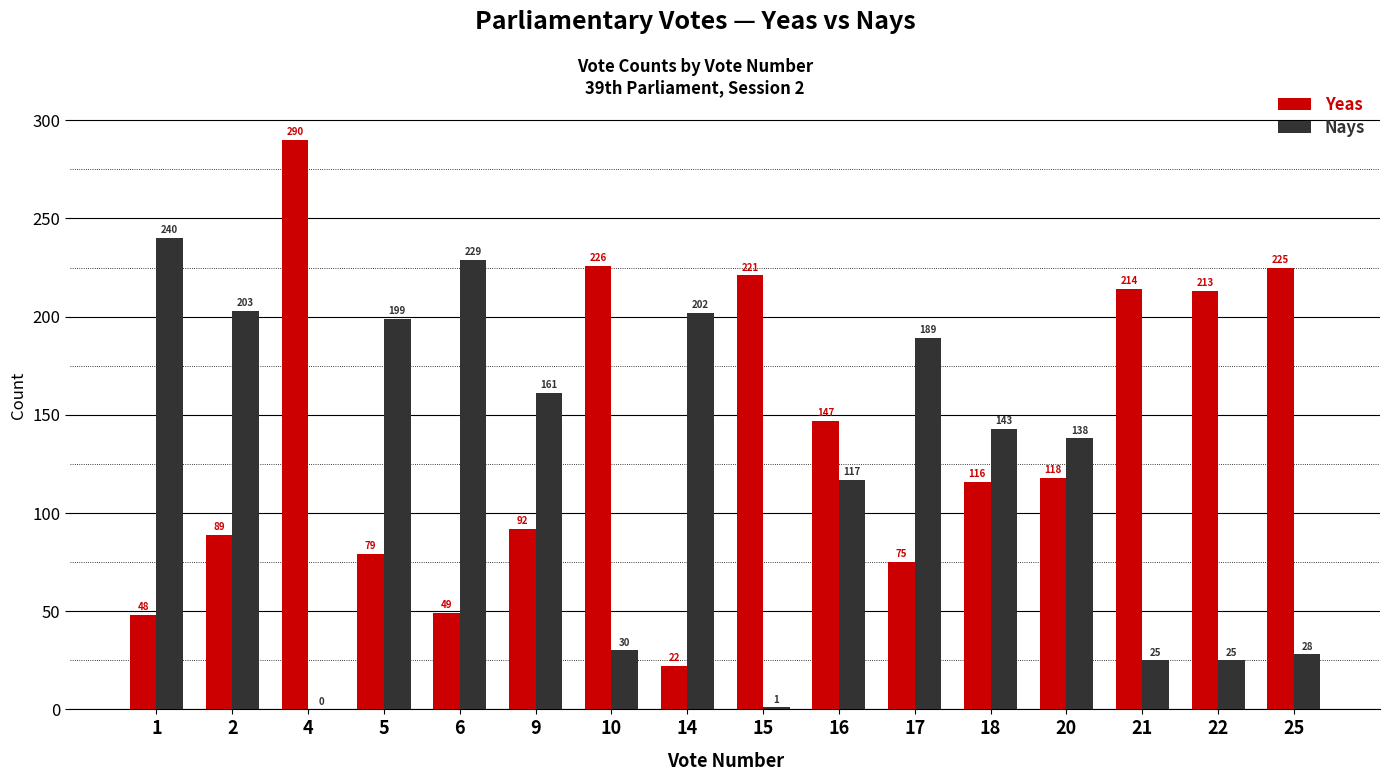

Is the value of Nays at 4 greater than the value of Yeas at 25?

No